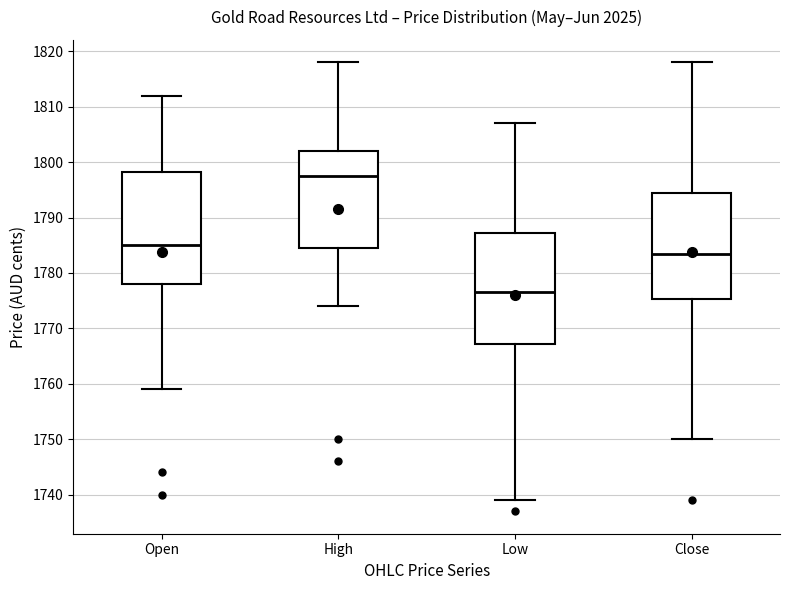

Where is the upper edge of the box for Open on the y-axis? The values are not printed on the chart, so give them approximately, as read against the axis.

1798